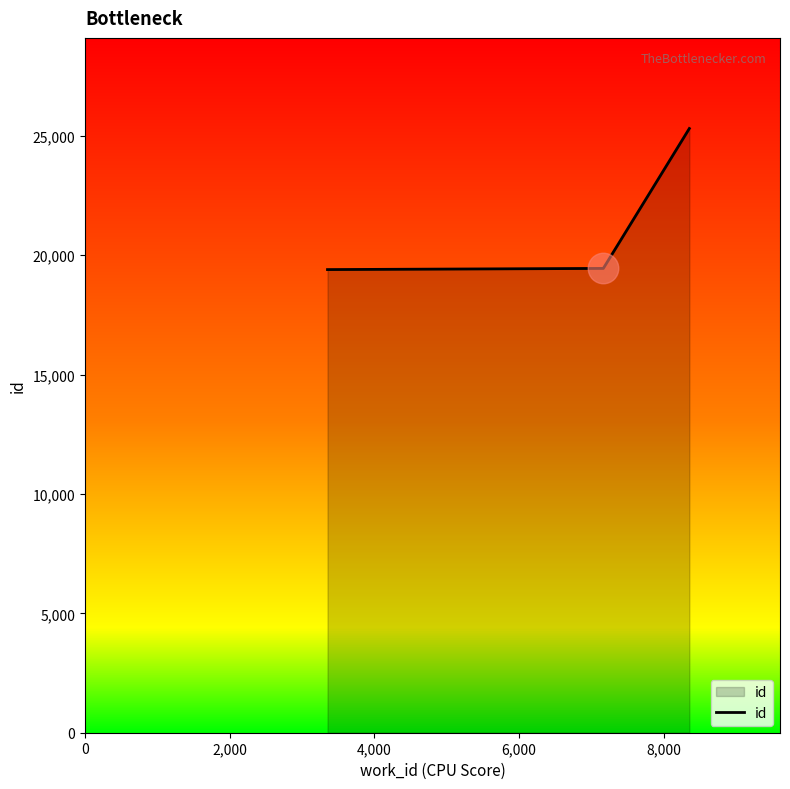

What is the difference between the maximum and second lowest values?

5859